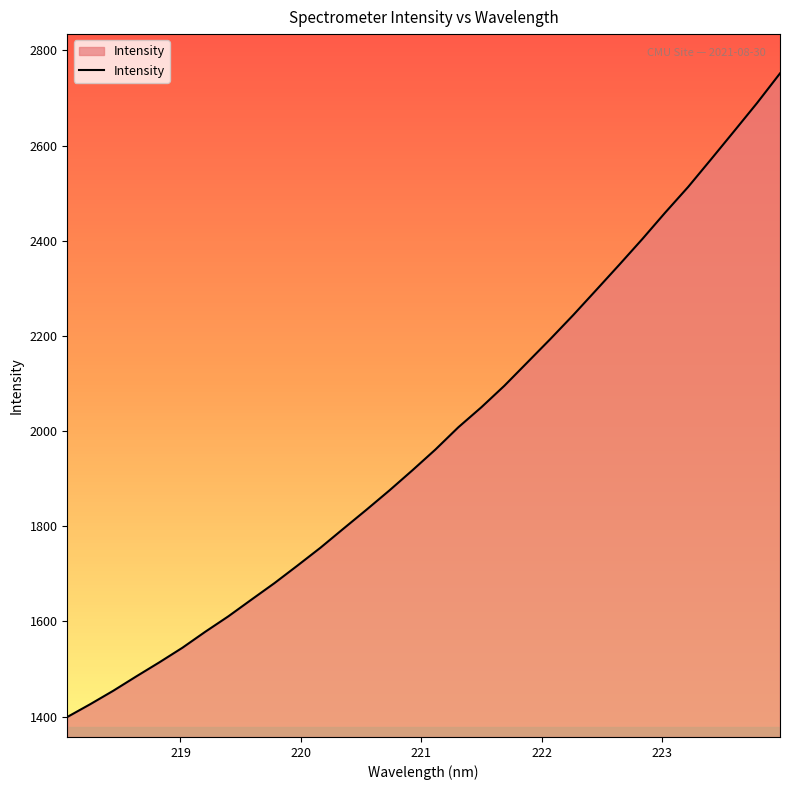

What is the minimum value shown in the chart?

1399.1